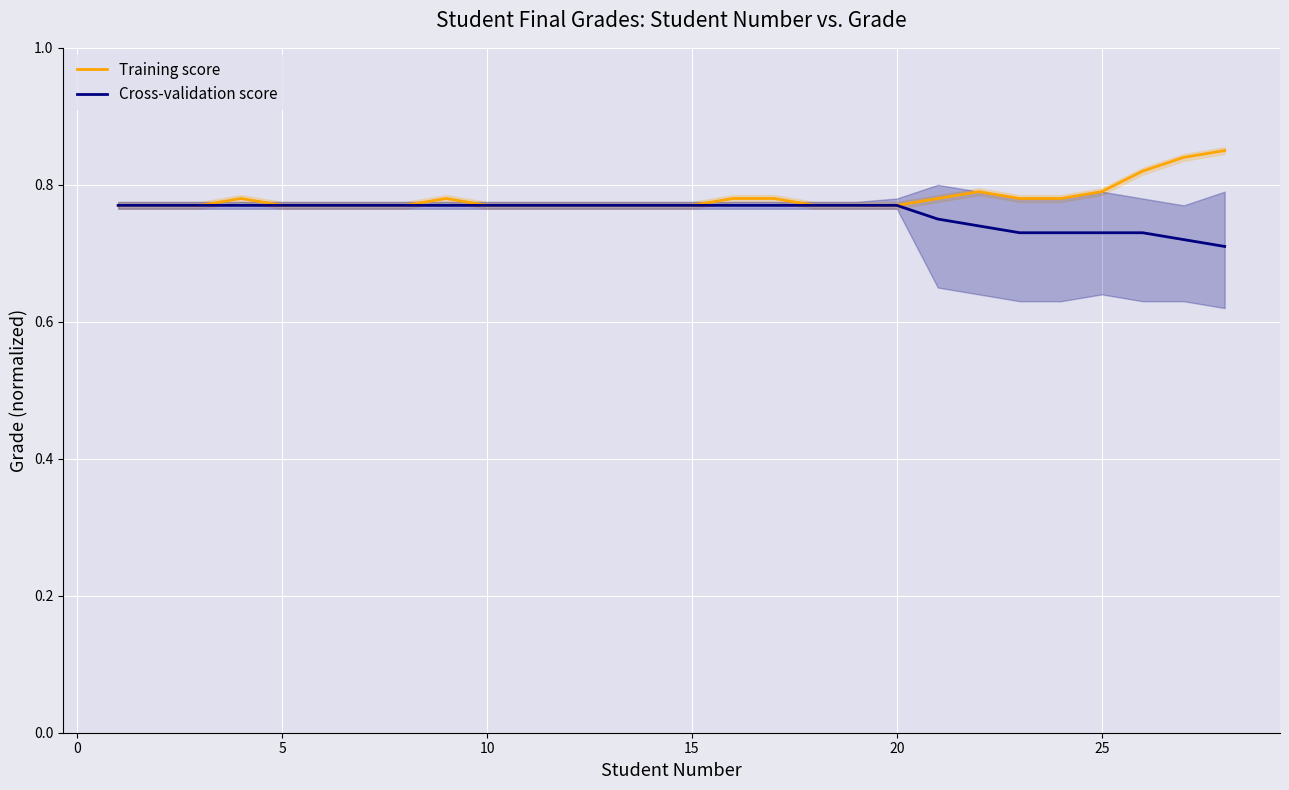

What is the greatest value displayed?

0.8